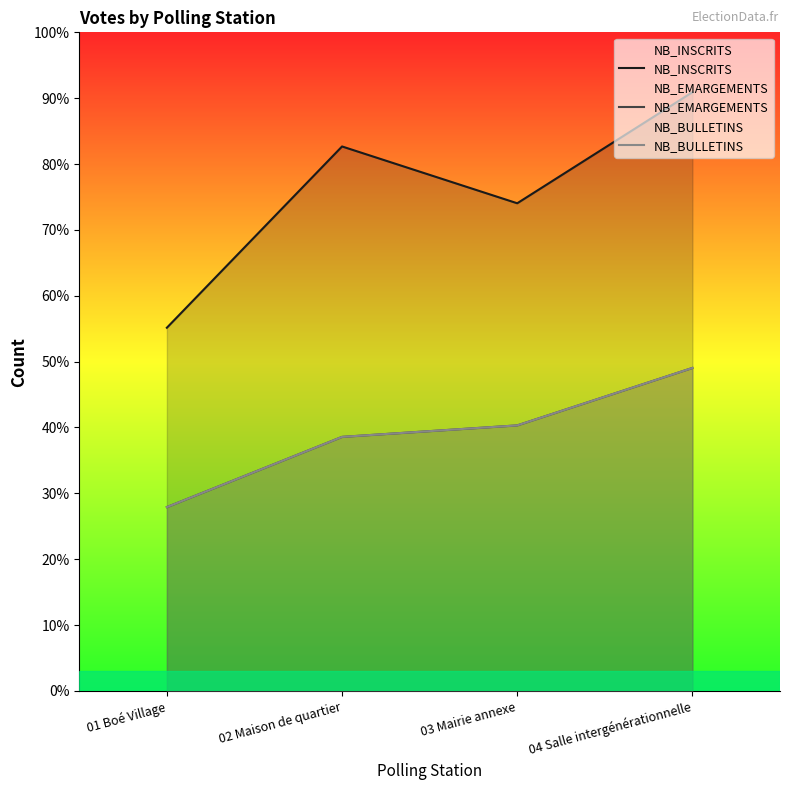

Count the NB_INSCRITS values in the range 764 to 938.

3